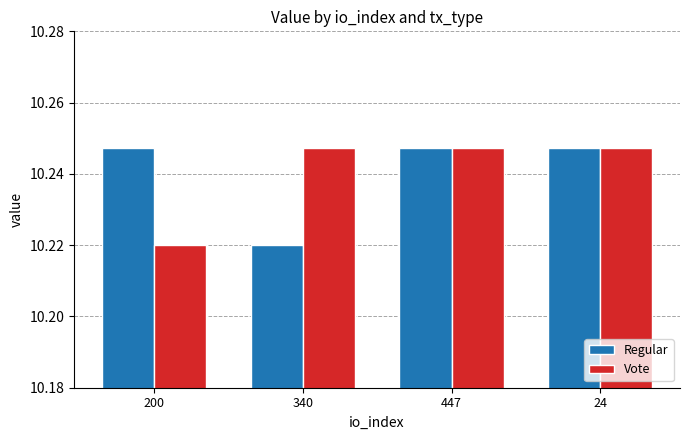

What is the sum of the Regular values at 200 and 24?

20.5